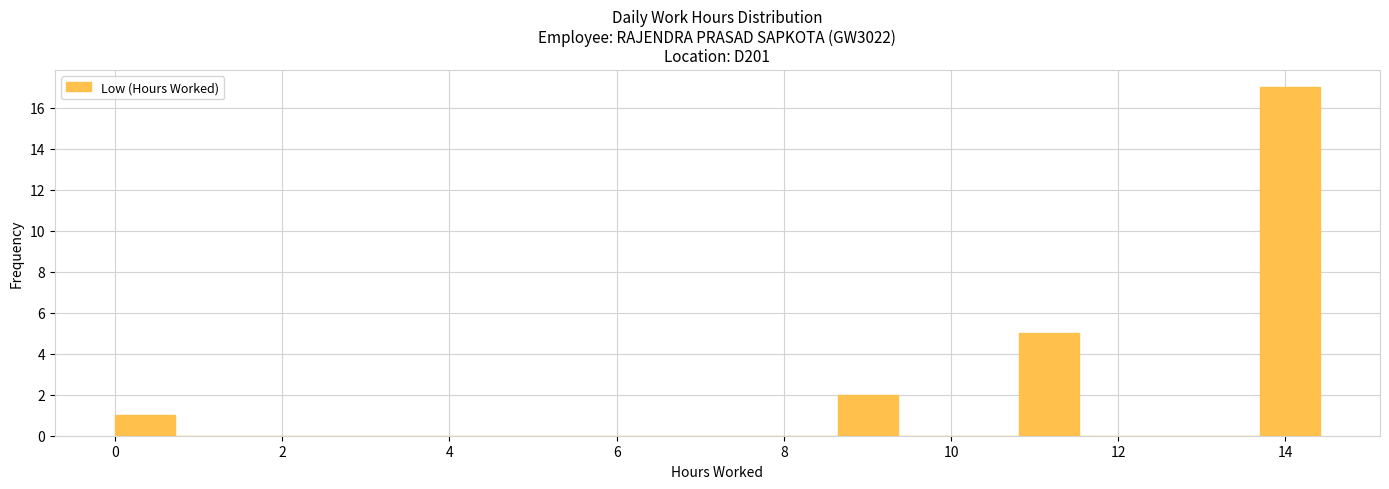

Read against the x-axis, roughly where is the centre of the tallest bar?

14.0